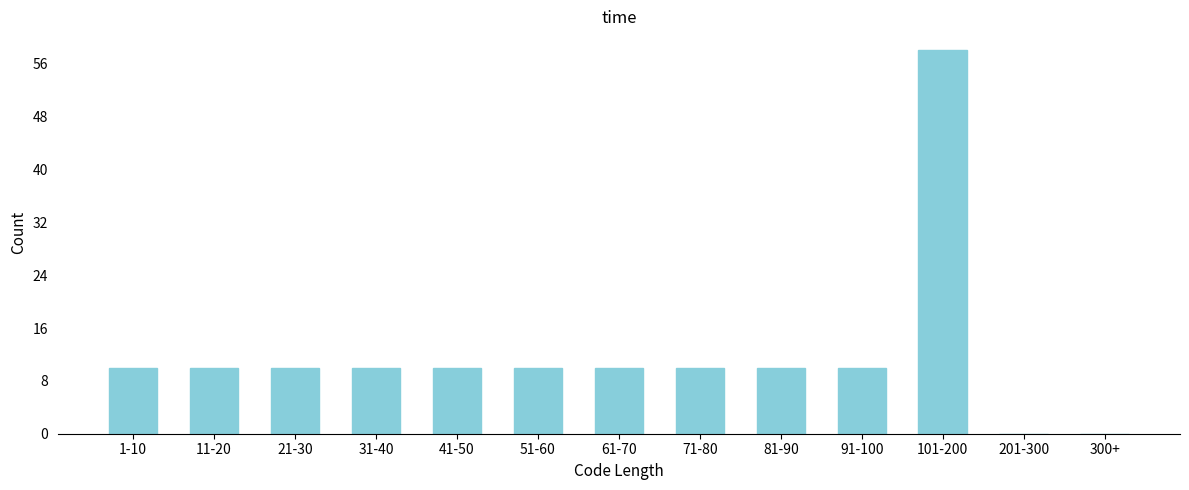

Reading left to right, transcribe all the data shown in this chart.

1-10=10	11-20=10	21-30=10	31-40=10	41-50=10	51-60=10	61-70=10	71-80=10	81-90=10	91-100=10	101-200=58	201-300=0	300+=0